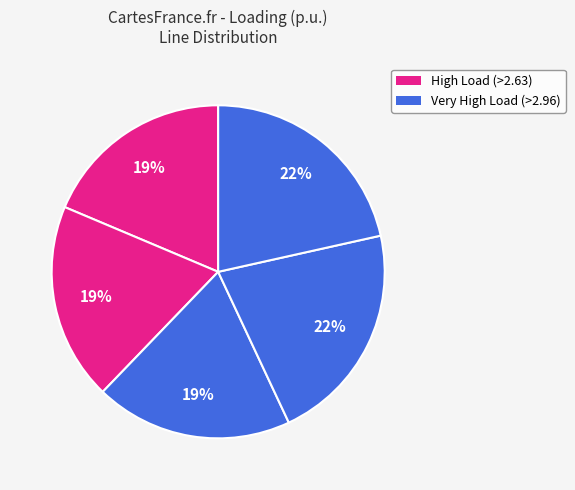

Count the number of slices in the pie.

5